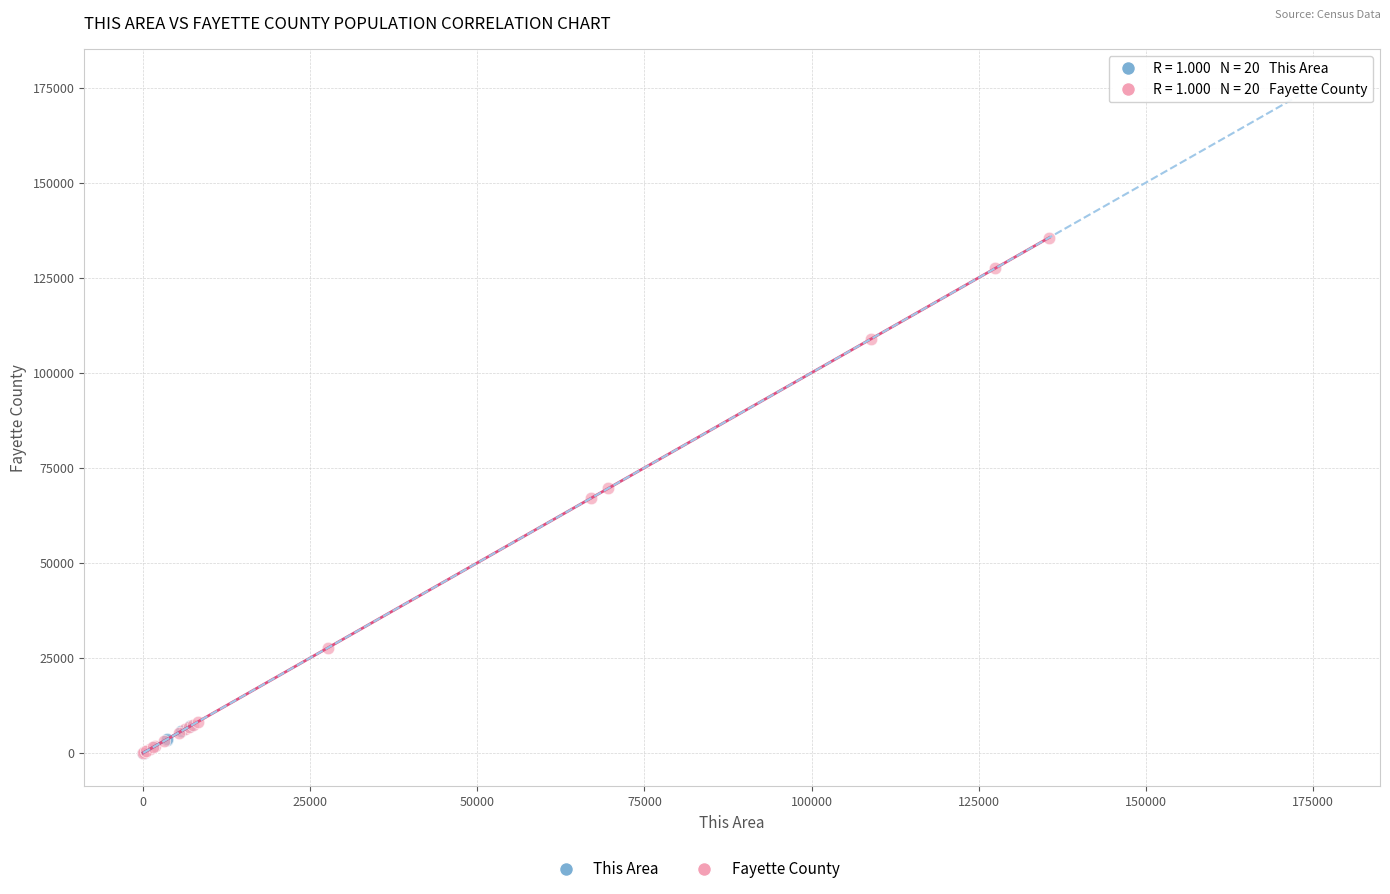

Which series has the largest Y range (max minus min)?

Fayette County